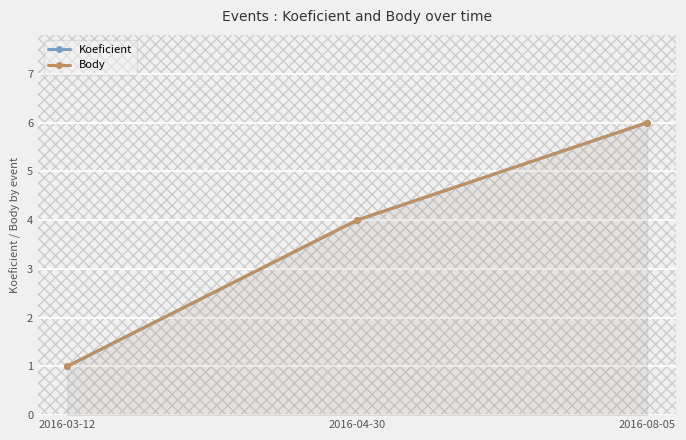

Which category has the highest value in the Body series?

2016-08-05